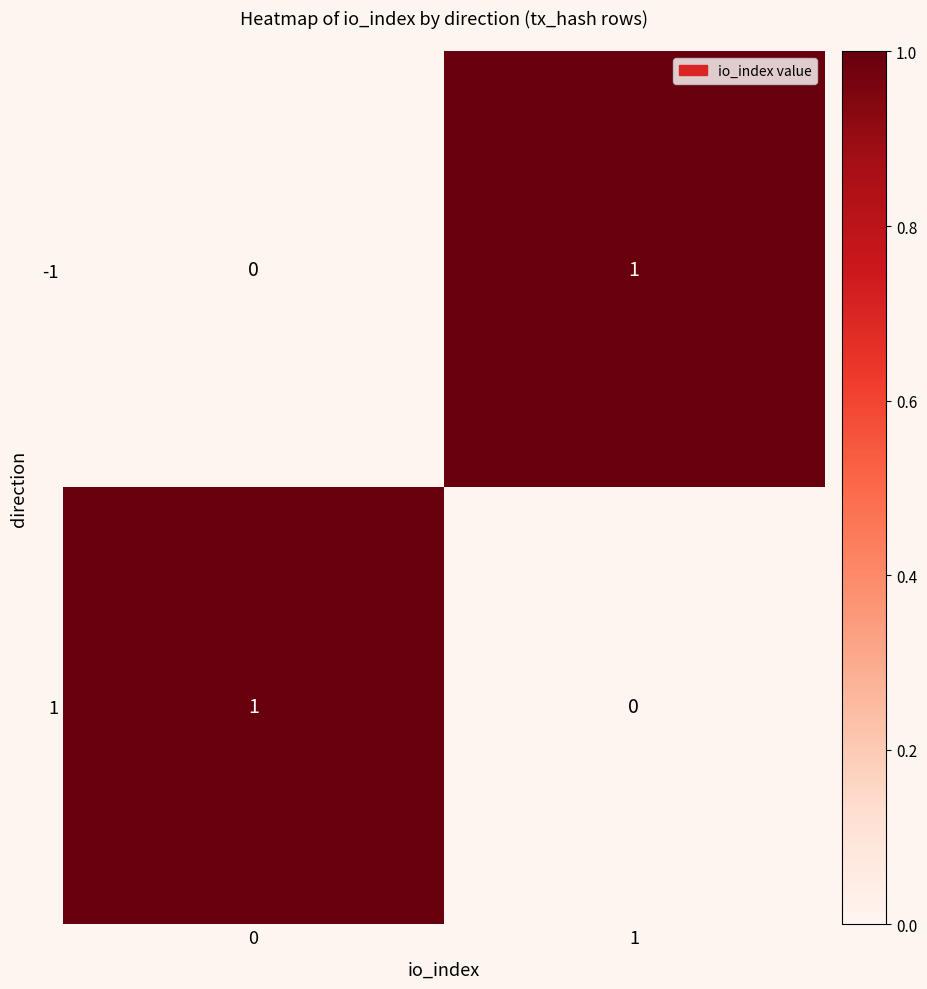

Reading left to right, extract all data points from this chart.

-1: 0	1
1: 1	0